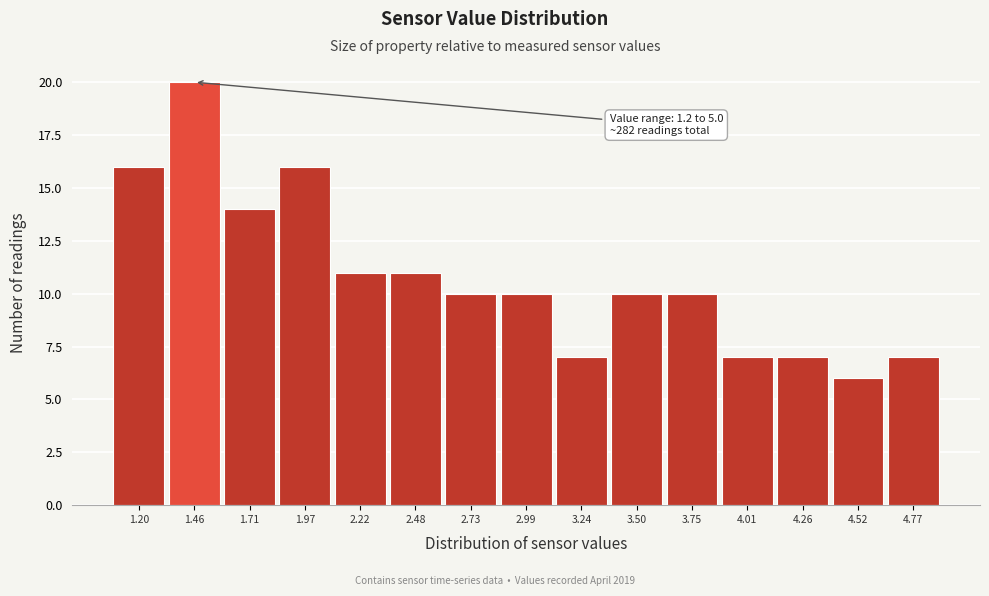

Reading right to left, list all the values displayed in this chart.

4.77=7	4.52=6	4.26=7	4.01=7	3.75=10	3.50=10	3.24=7	2.99=10	2.73=10	2.48=11	2.22=11	1.97=16	1.71=14	1.46=20	1.20=16